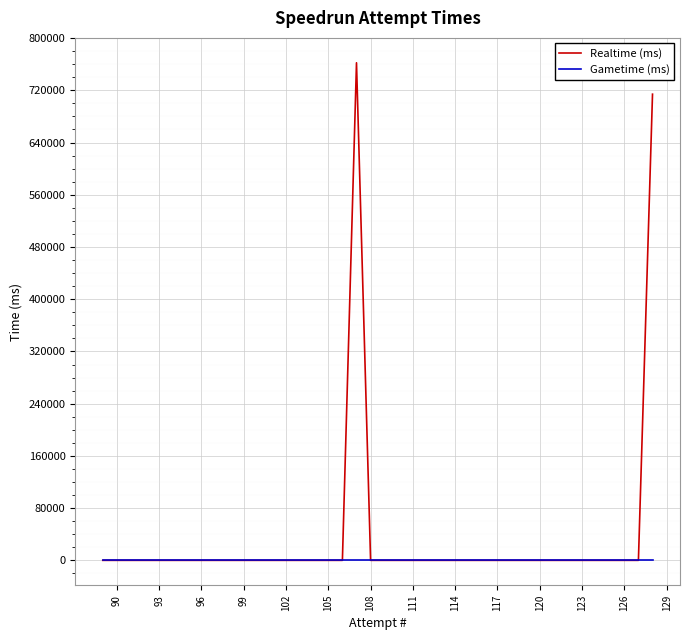

Is this an area chart (filled region under the line)?

No